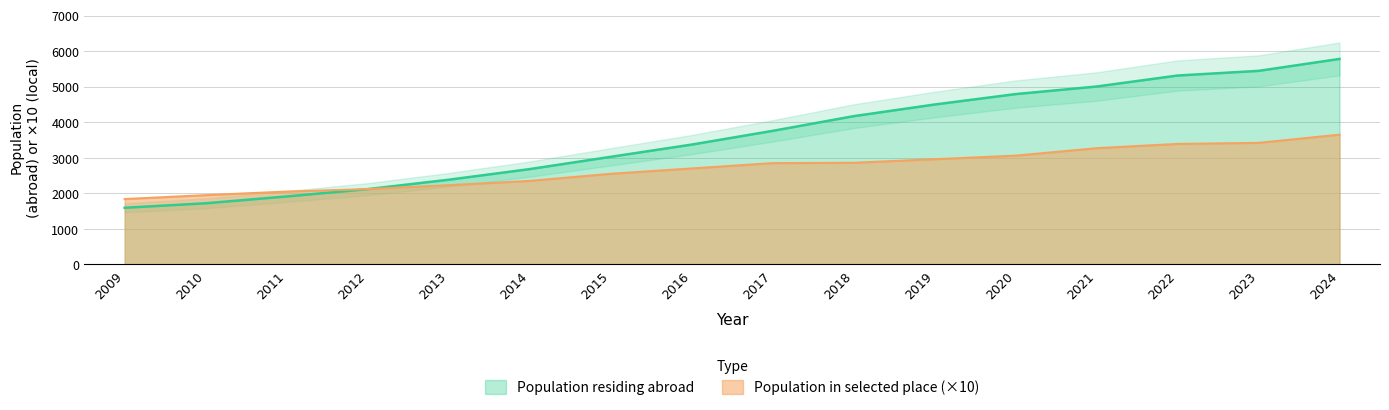

Between 2021 and 2018, which is larger?

2021